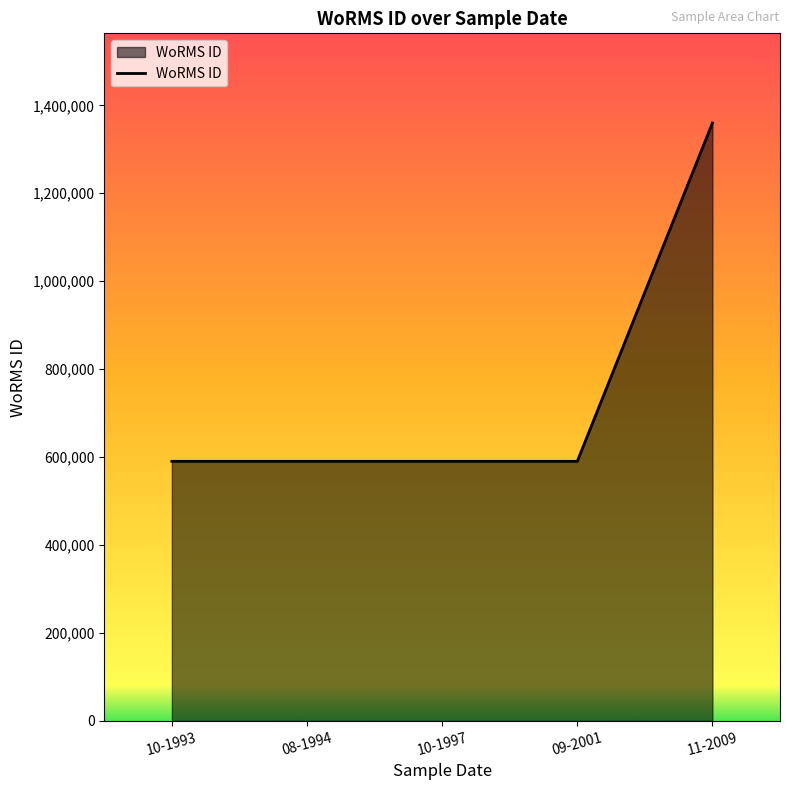

Which category has the highest value across all series?

11-2009